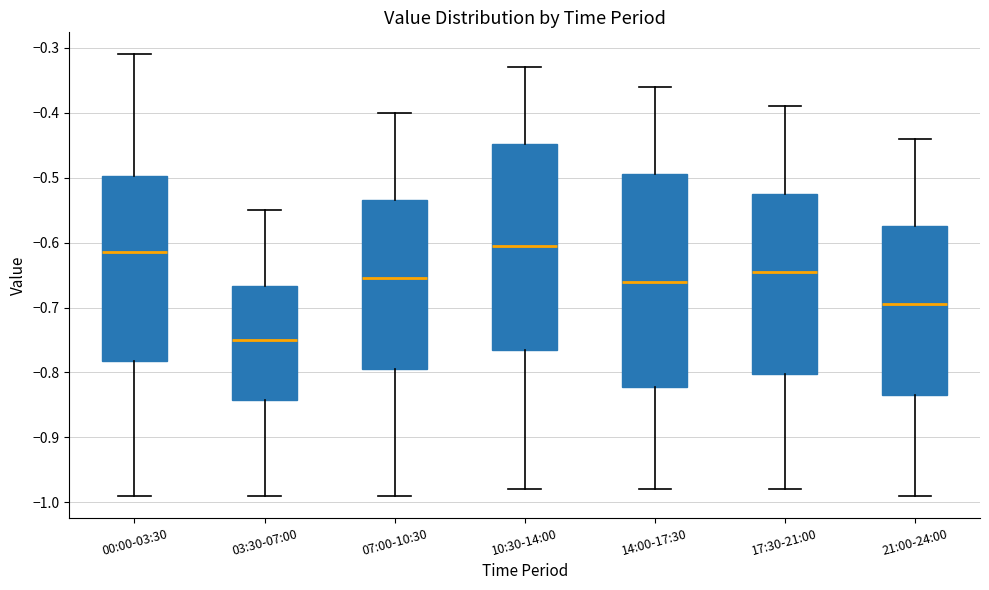

Reading left to right, read every box against the y-axis: the position of its median line, the range the box covers, and the ends of its whiskers. The values are not printed on the chart, so give them approximately, as read against the axis.

00:00-03:30: median -0.61, box -0.78 to -0.50, whiskers -0.99 to -0.31
03:30-07:00: median -0.75, box -0.84 to -0.67, whiskers -0.99 to -0.55
07:00-10:30: median -0.65, box -0.79 to -0.53, whiskers -0.99 to -0.40
10:30-14:00: median -0.60, box -0.76 to -0.45, whiskers -0.98 to -0.33
14:00-17:30: median -0.66, box -0.82 to -0.49, whiskers -0.98 to -0.36
17:30-21:00: median -0.64, box -0.80 to -0.52, whiskers -0.98 to -0.39
21:00-24:00: median -0.69, box -0.83 to -0.57, whiskers -0.99 to -0.44